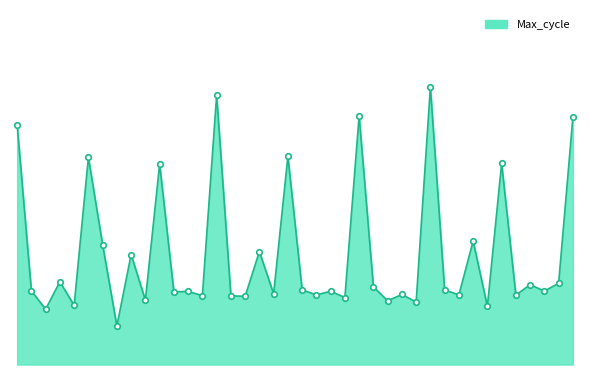

Reading left to right, what are all the values shown in this chart?

00:01=27825	00:03=25673	00:06=25434	00:08=25791	00:11=25484	00:13=27402	00:16=26270	00:18=25217	00:21=26143	00:23=25552	00:26=27317	00:28=25658	00:31=25666	00:36=25610	00:38=28207	00:41=25609	00:43=25601	00:46=26182	00:49=25633	00:51=27418	00:54=25685	00:56=25620	00:59=25667	01:02=25586	01:04=27942	01:06=25726	01:09=25543	01:11=25626	01:14=25527	01:16=28312	01:19=25685	01:22=25620	01:24=26317	01:27=25472	01:30=27325	01:33=25618	01:35=25753	01:38=25669	01:41=25771	01:43=27921